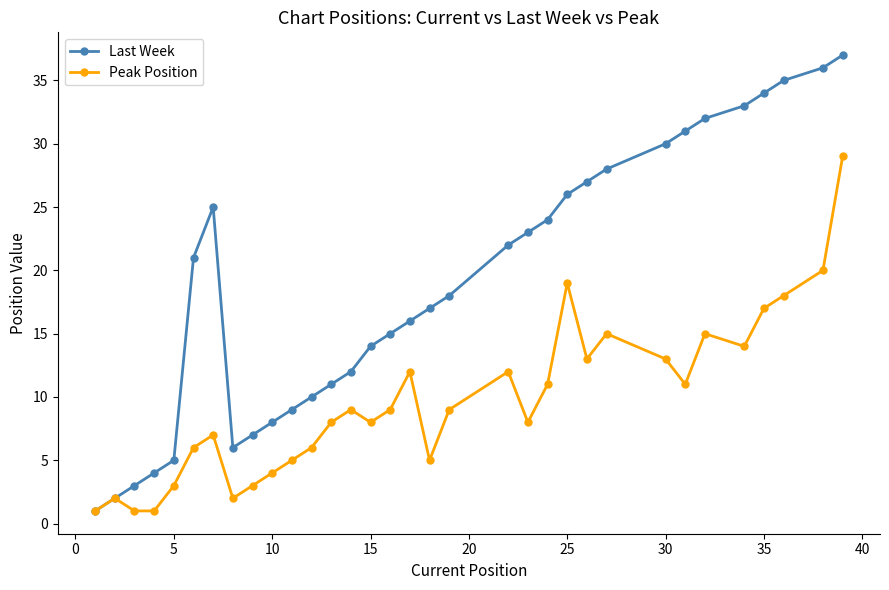

Which series has the largest total across all categories?

Last Week